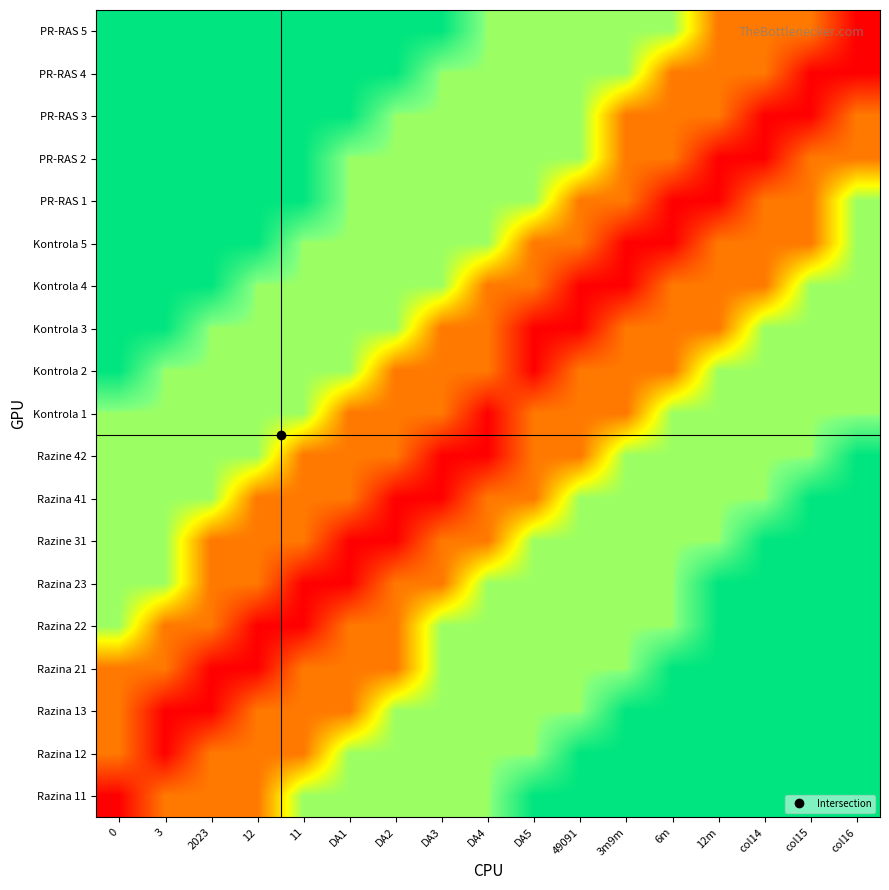

What is the spread (max minus min) of values at 12?

3